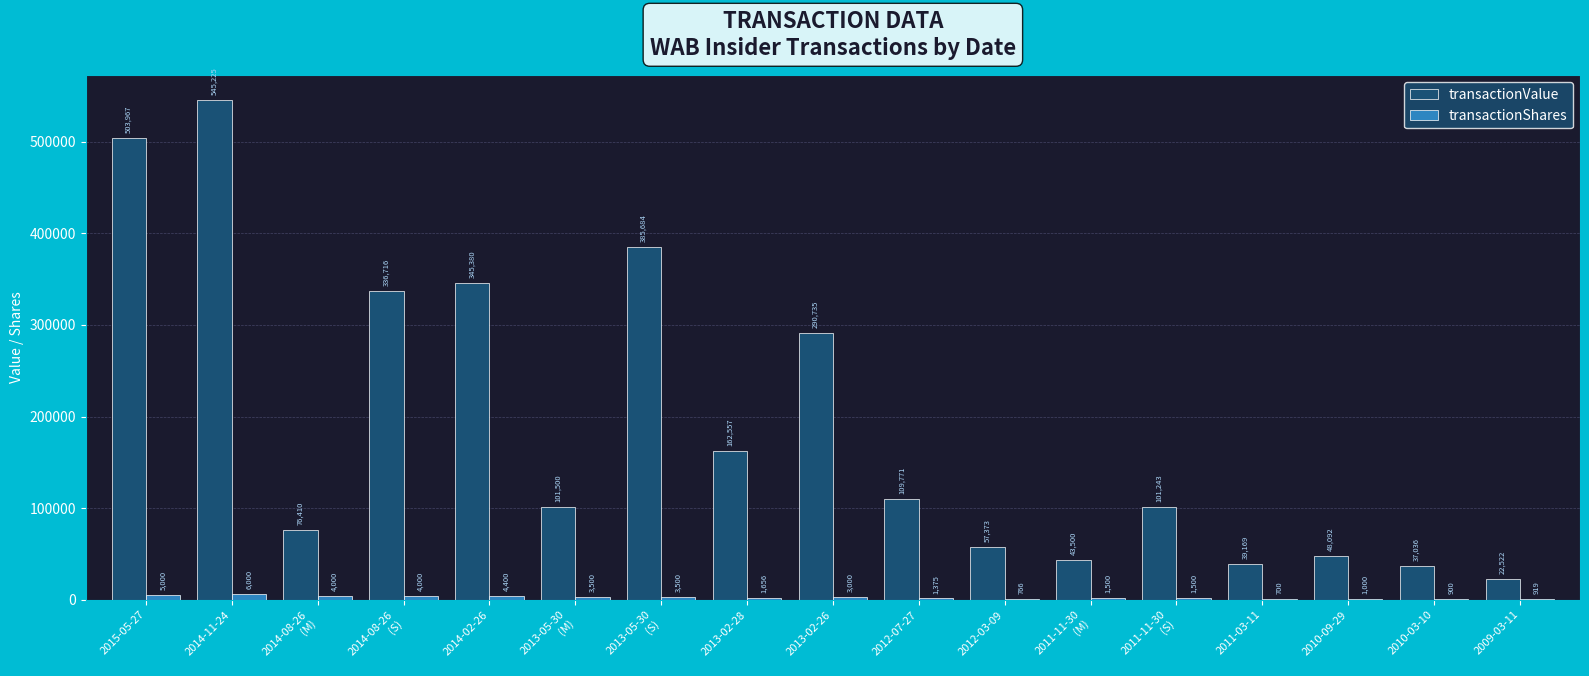

What is the maximum value for transactionShares?

6000